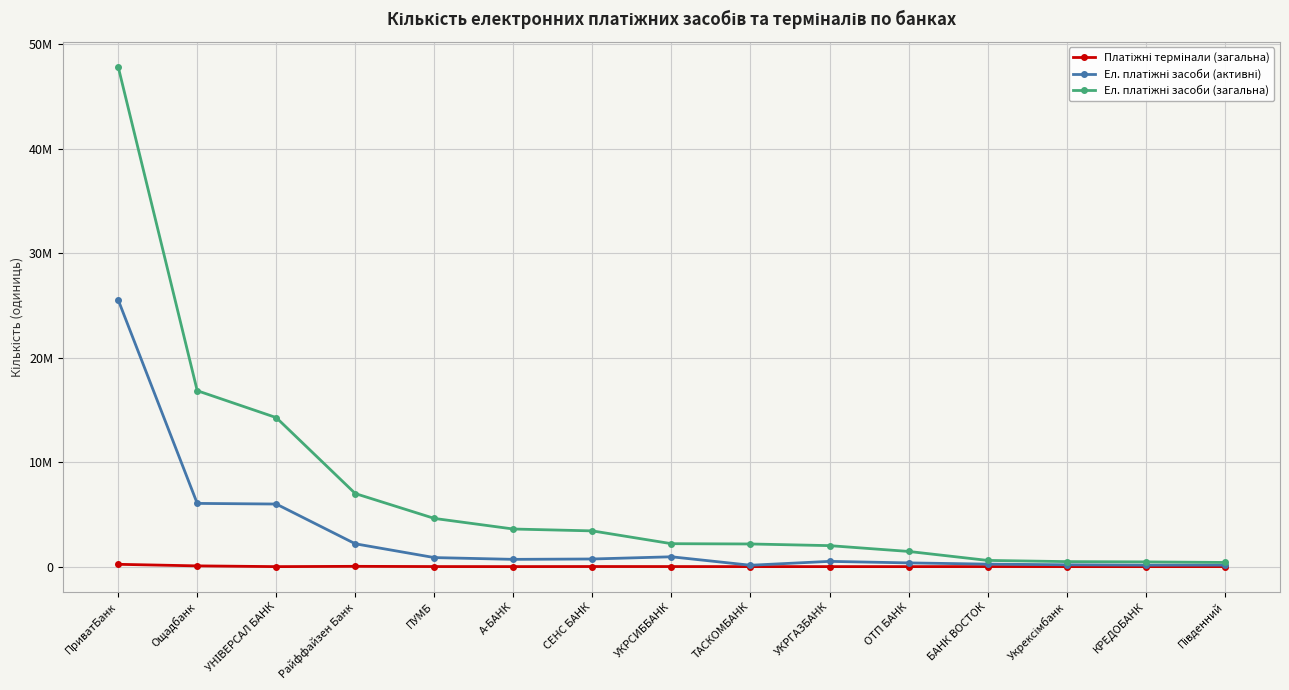

What is the label of the 6th point from the left?

А-БАНК